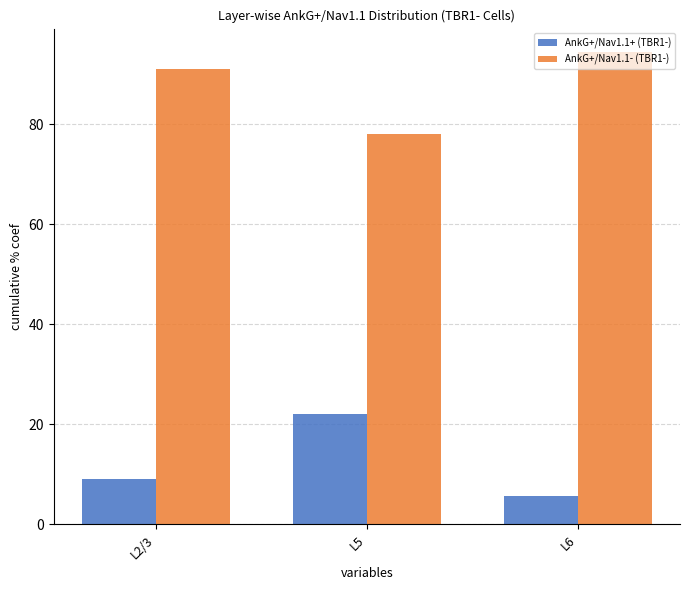

What is the maximum value shown in the chart?

94.4